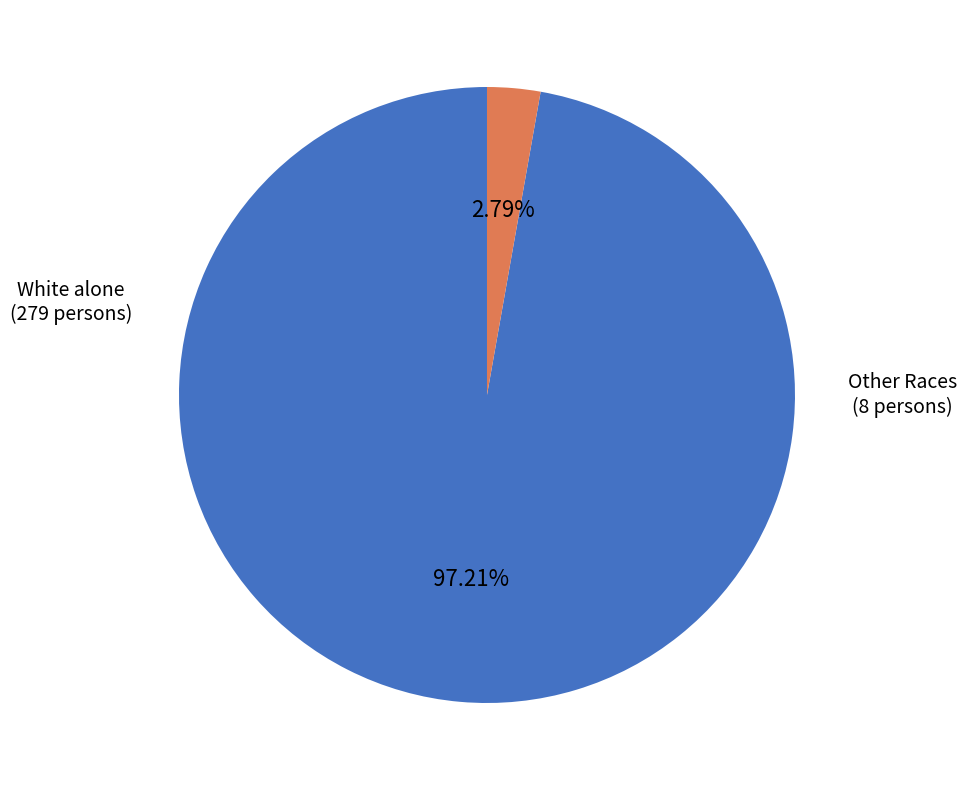

How many segments does this pie chart have?

2